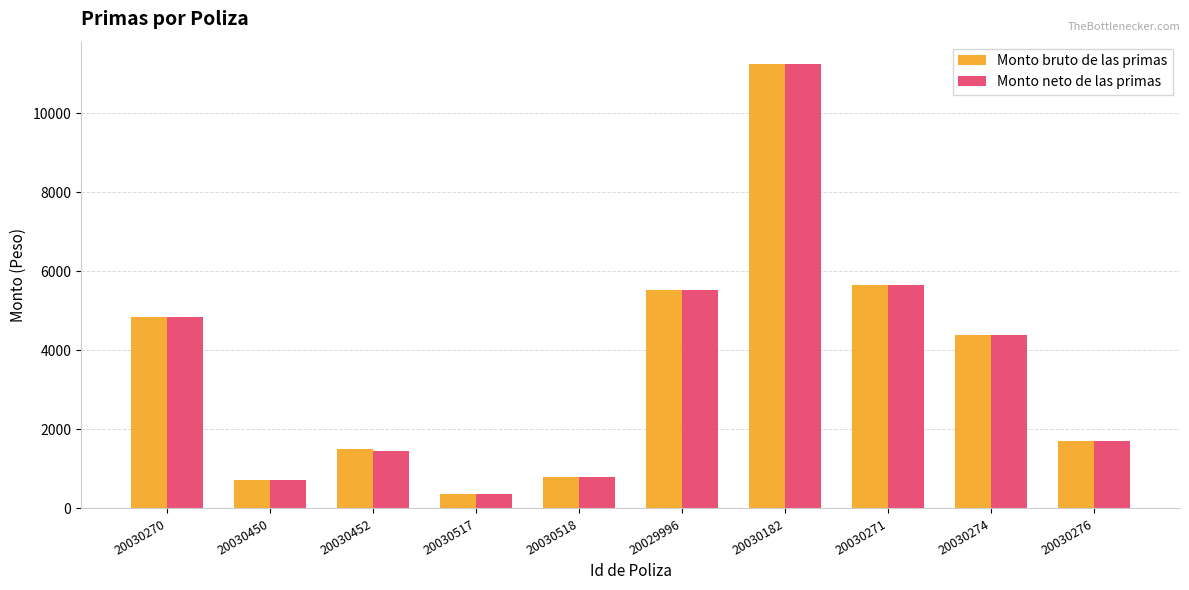

What are all the series names shown in the legend?

Monto bruto de las primas, Monto neto de las primas